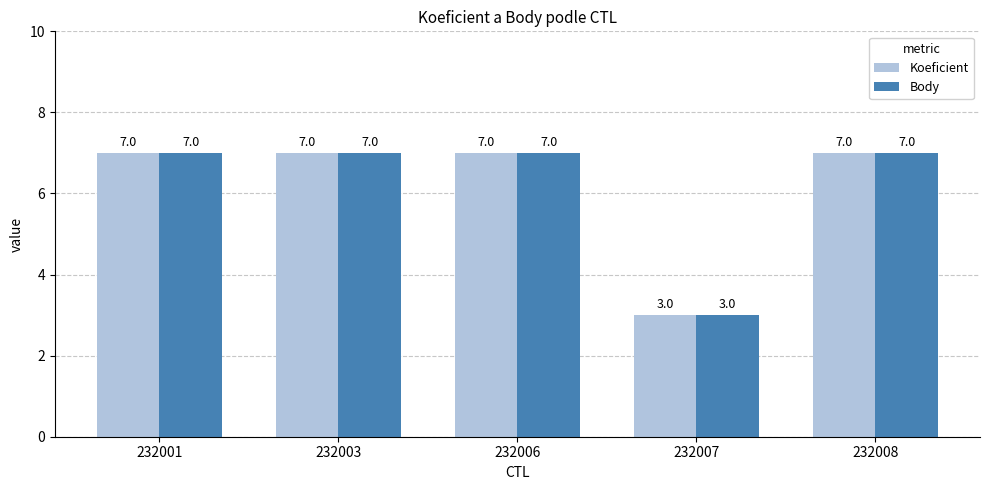

The value of Body at 232008 is 7. True or false?

True